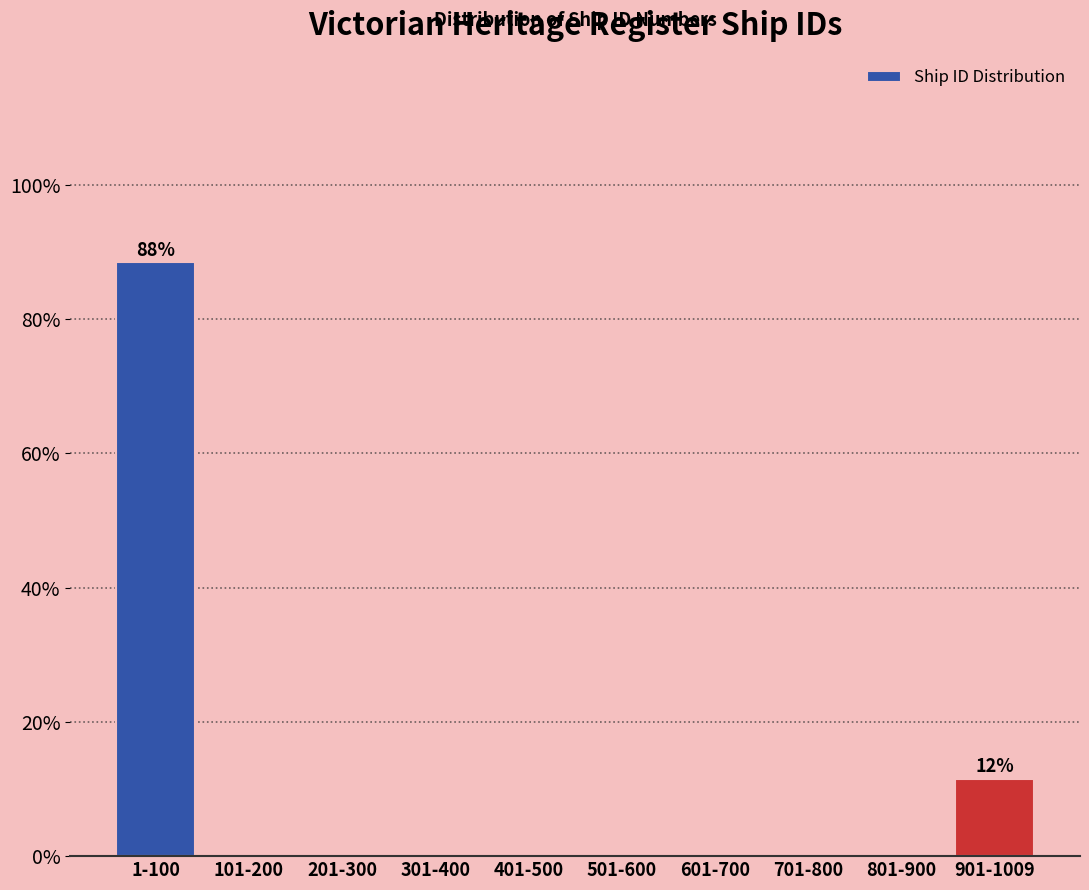

Reading left to right, transcribe all the data shown in this chart.

1-100=88.5	101-200=0.0	201-300=0.0	301-400=0.0	401-500=0.0	501-600=0.0	601-700=0.0	701-800=0.0	801-900=0.0	901-1009=11.5